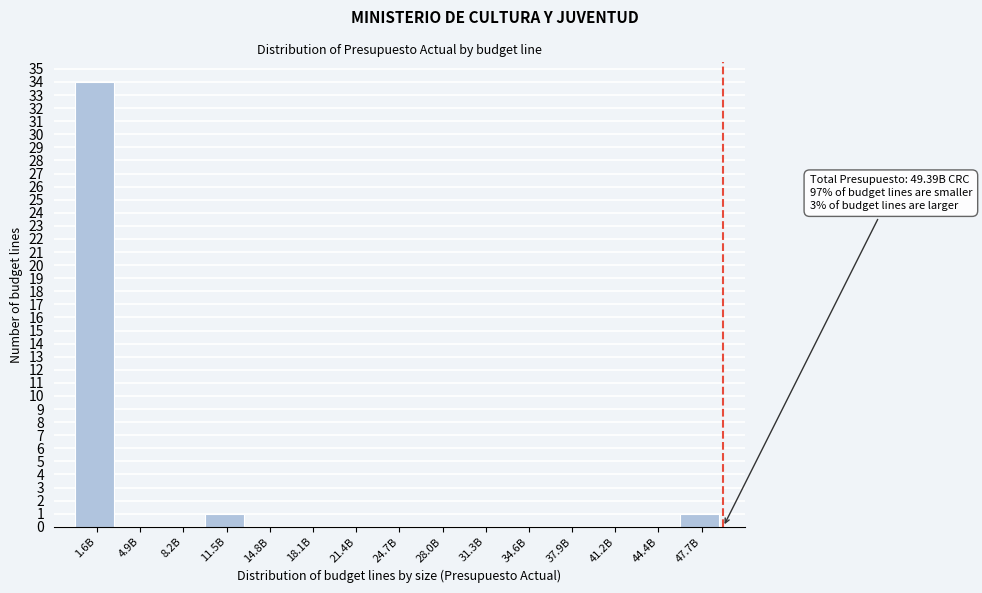

Reading left to right, list all the values displayed in this chart.

1.6B=34	4.9B=0	8.2B=0	11.5B=1	14.8B=0	18.1B=0	21.4B=0	24.7B=0	28.0B=0	31.3B=0	34.6B=0	37.9B=0	41.2B=0	44.4B=0	47.7B=1